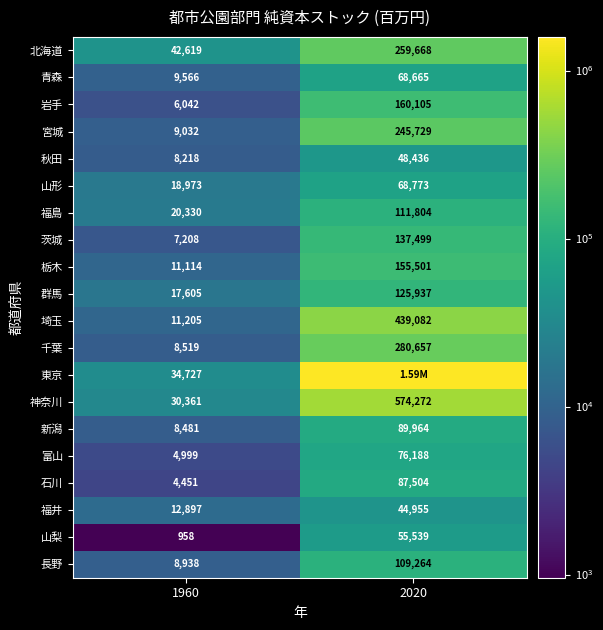

Is the value of 栃木 at 2020 greater than the value of 新潟 at 1960?

Yes